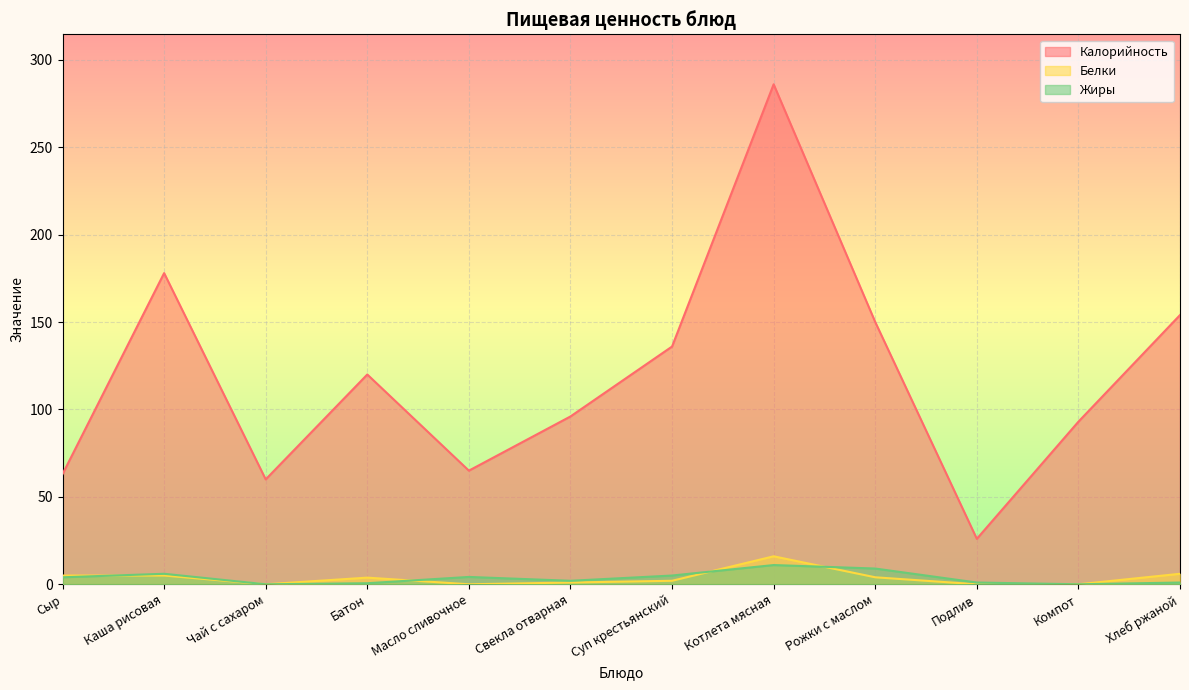

The Калорийность series shows 66.7 at Батон. True or false?

False